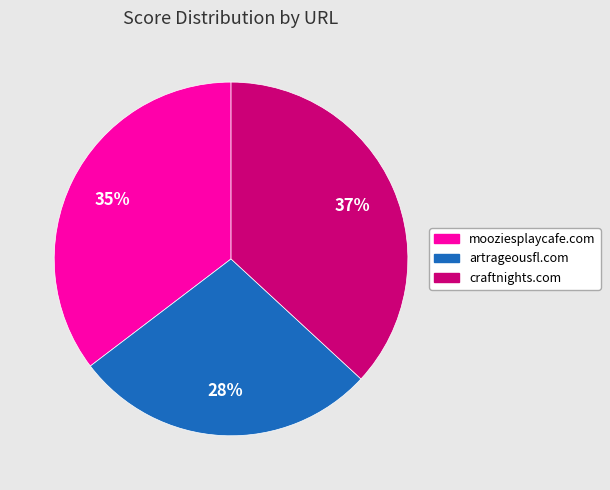

To the nearest percent, what is the combined percentage of mooziesplaycafe.com and artrageousfl.com?

63%